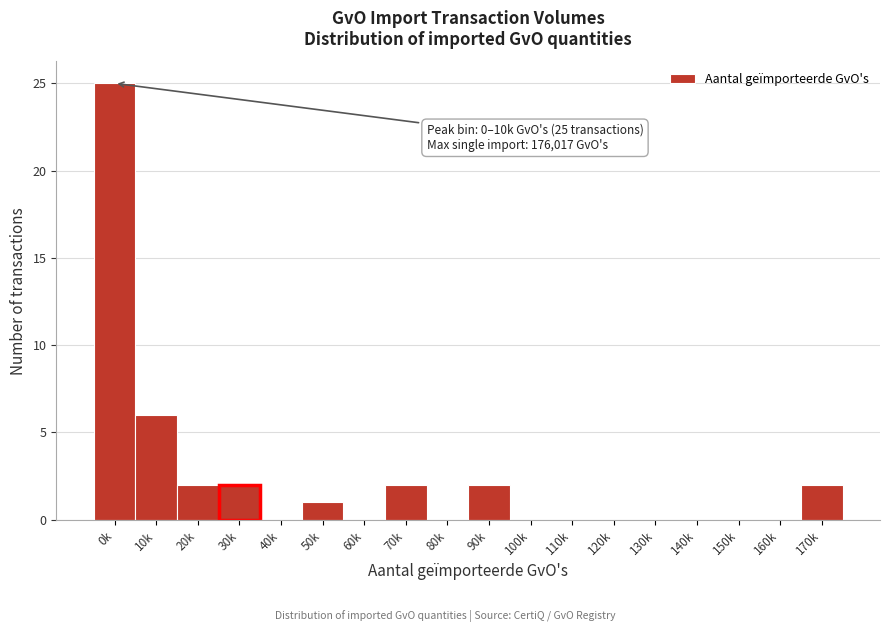

Reading left to right, what are all the values shown in this chart?

0k=25	10k=6	20k=2	30k=2	40k=0	50k=1	60k=0	70k=2	80k=0	90k=2	100k=0	110k=0	120k=0	130k=0	140k=0	150k=0	160k=0	170k=2